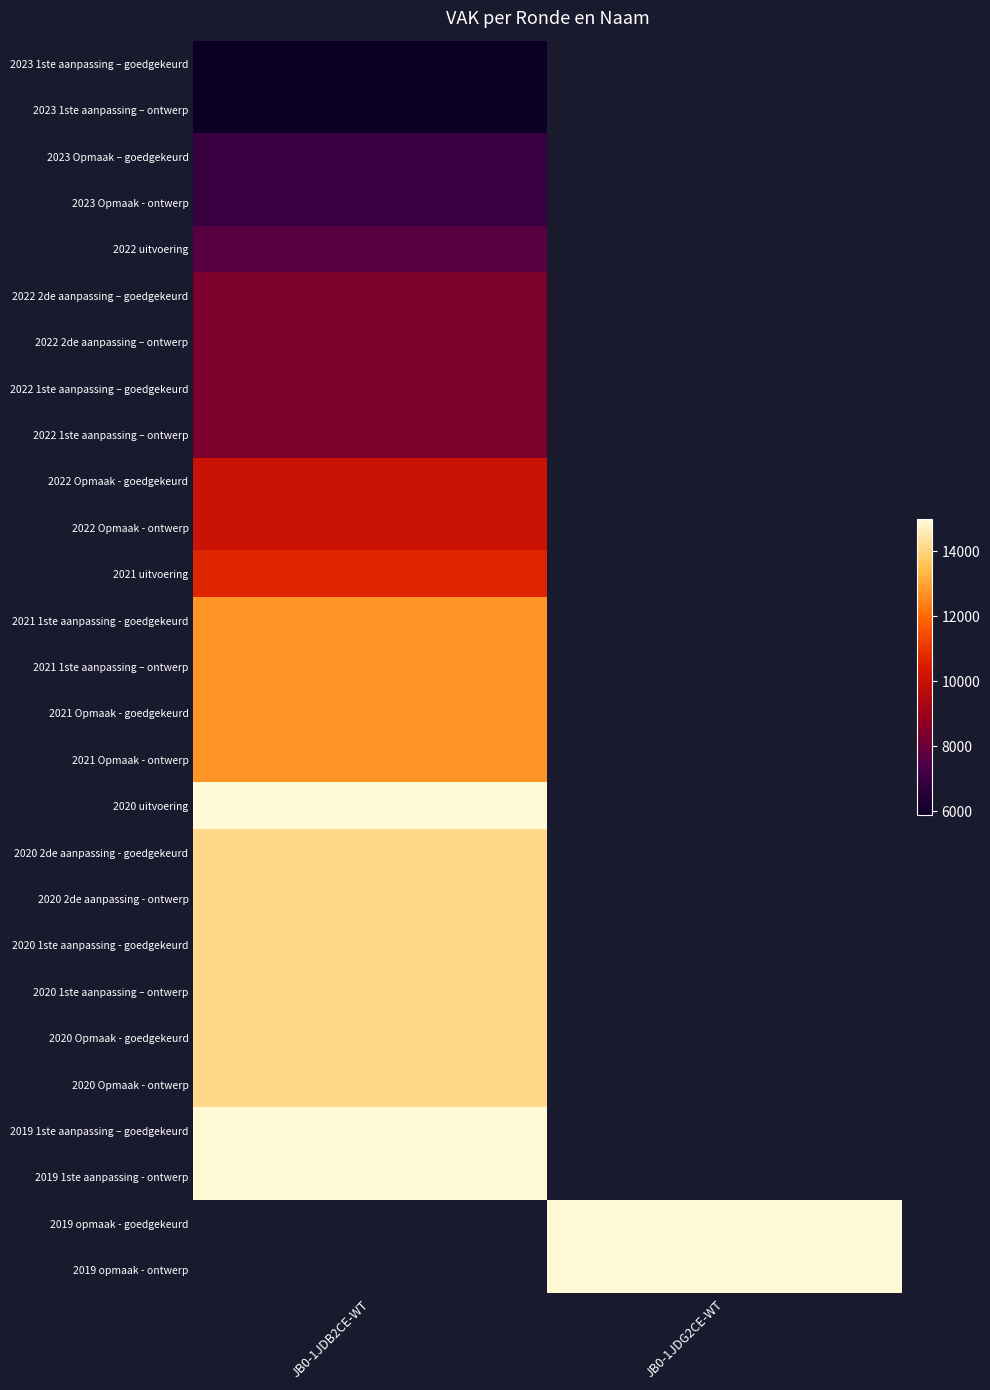

What is the minimum value shown in the chart?

5893.0